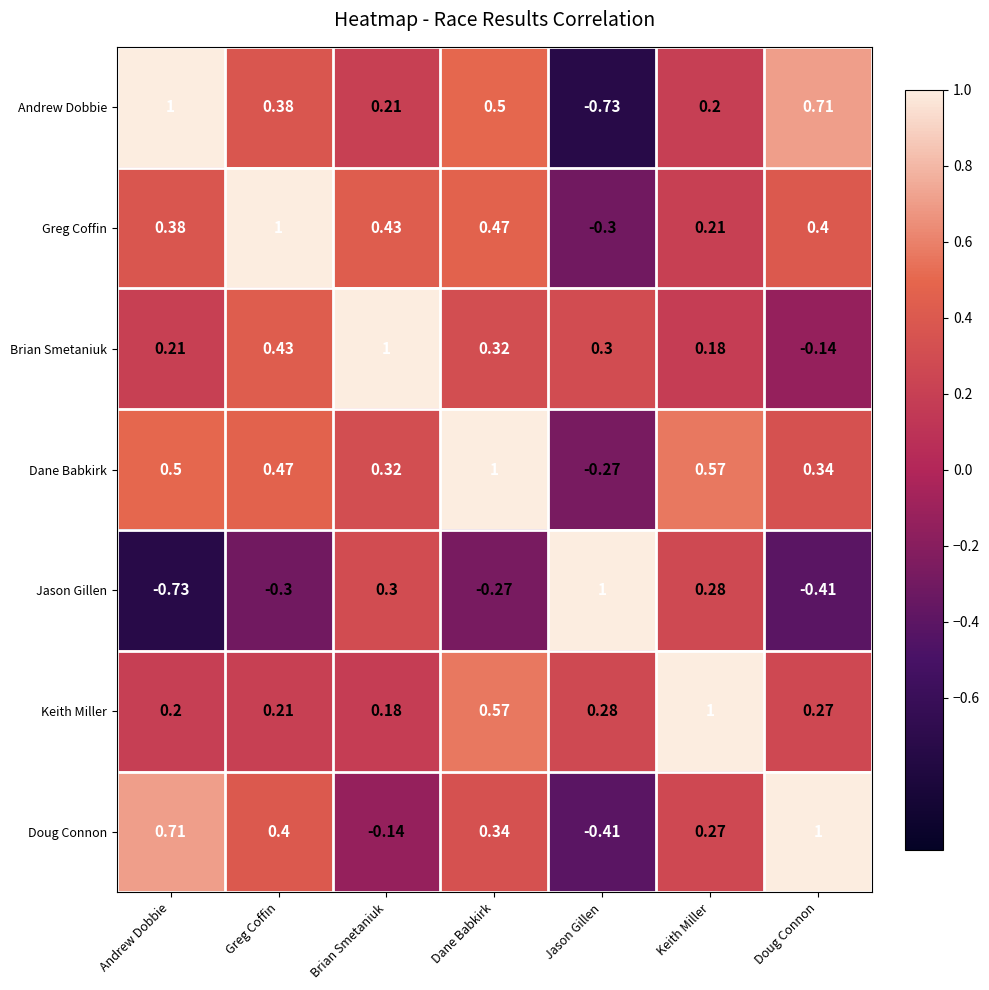

At Doug Connon, list the series in order from smallest to largest.

Jason Gillen, Brian Smetaniuk, Keith Miller, Dane Babkirk, Greg Coffin, Andrew Dobbie, Doug Connon